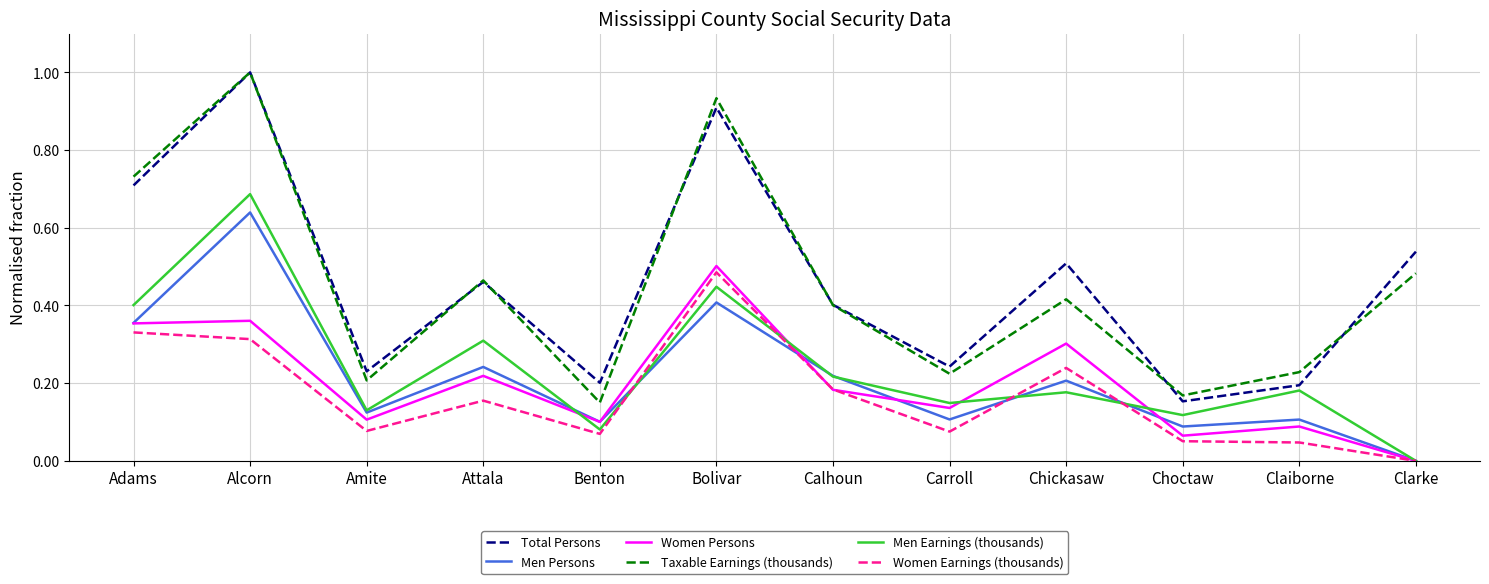

What is the total value across all series at Clarke?

1.0